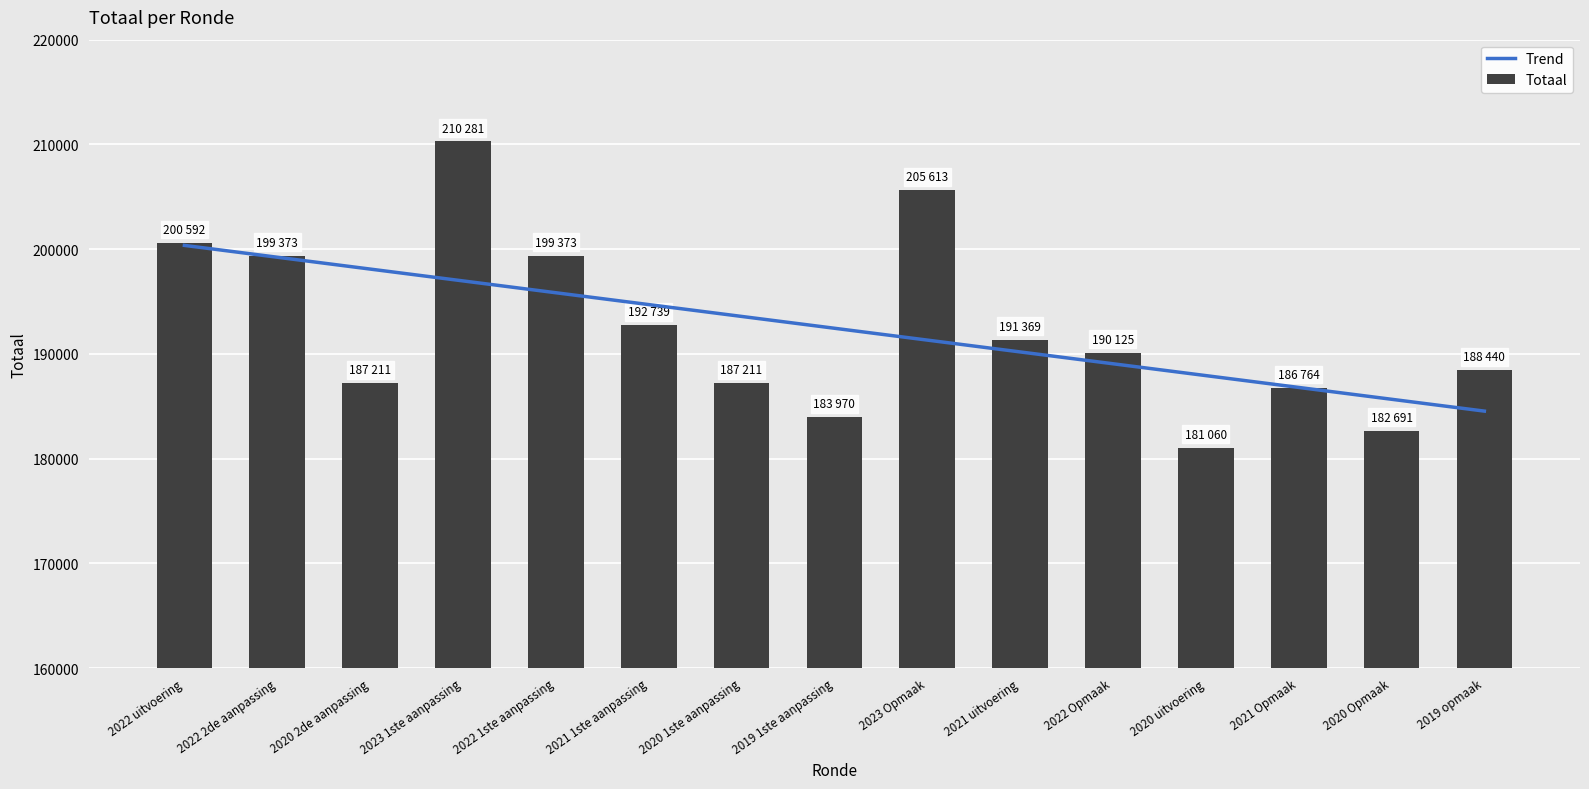

Which series has the widest spread of values?

Totaal